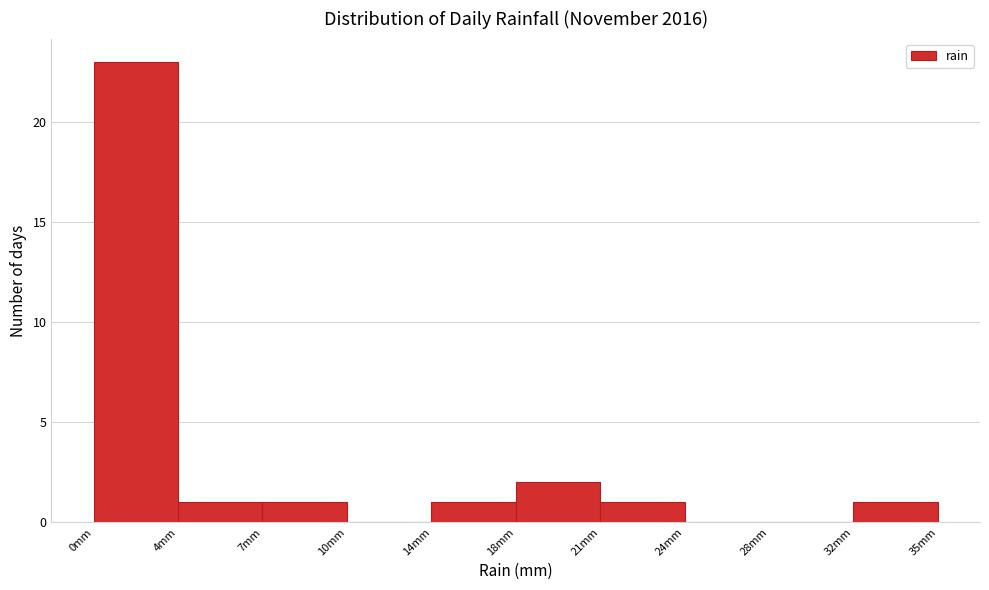

Reading left to right, extract all data points from this chart.

0mm=23	4mm=1	7mm=1	10mm=0	14mm=1	18mm=2	21mm=1	24mm=0	28mm=0	32mm=1